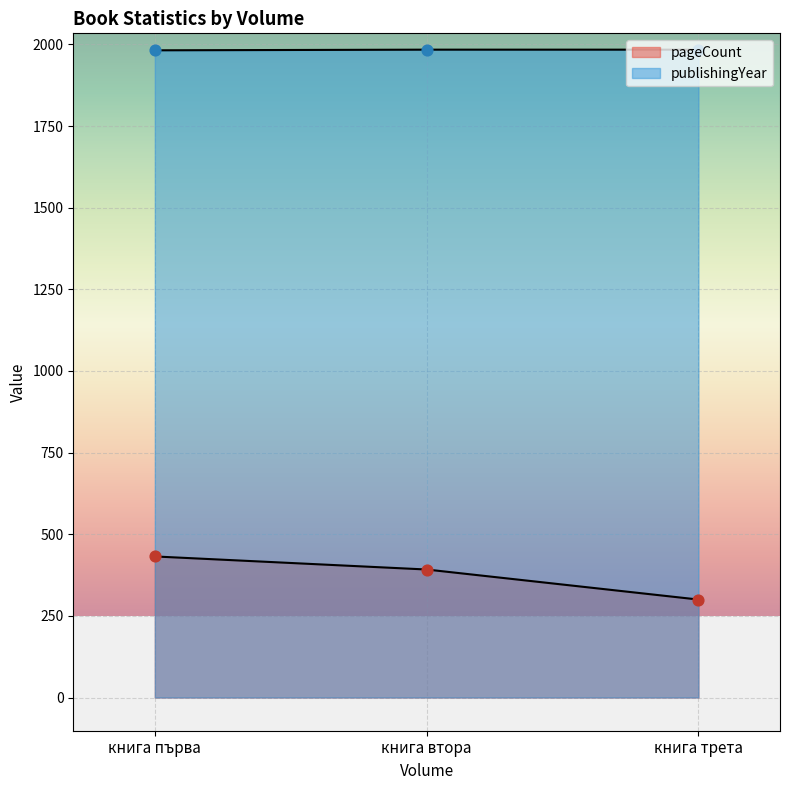

At how many categories does at least one series exceed 1473?

3